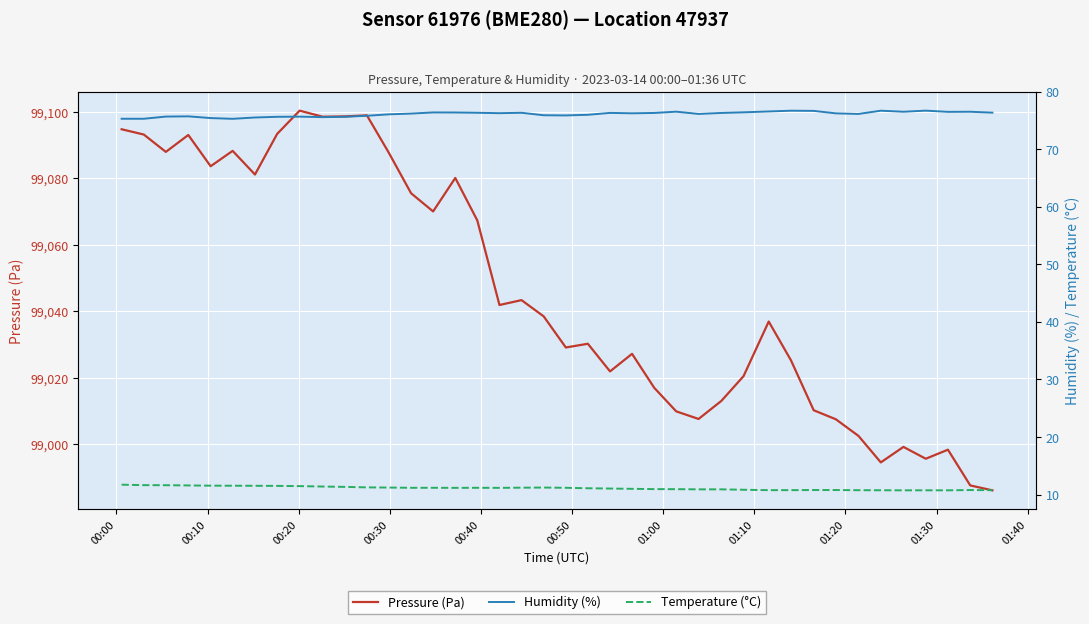

What is the maximum value for Pressure (Pa)?

99100.4